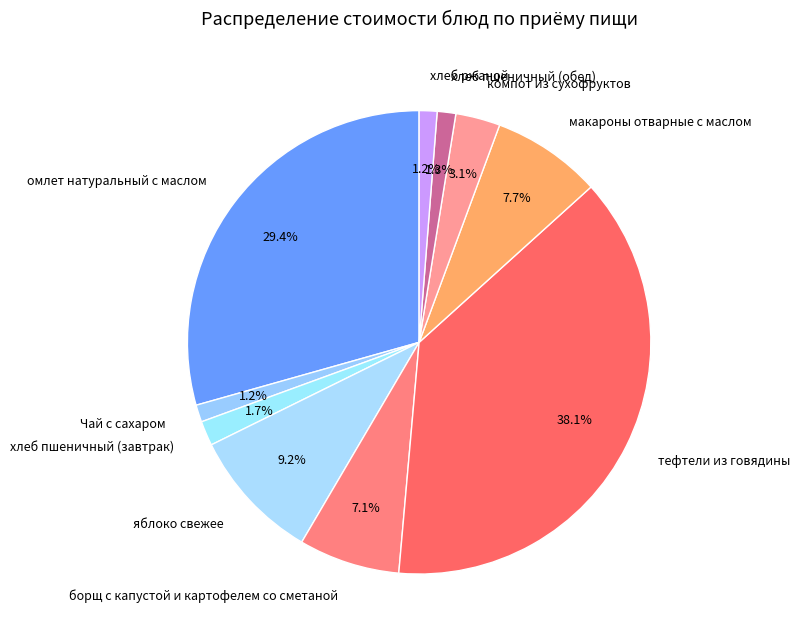

Combined, do хлеб пшеничный (обед) and омлет натуральный с маслом account for over 50%?

No